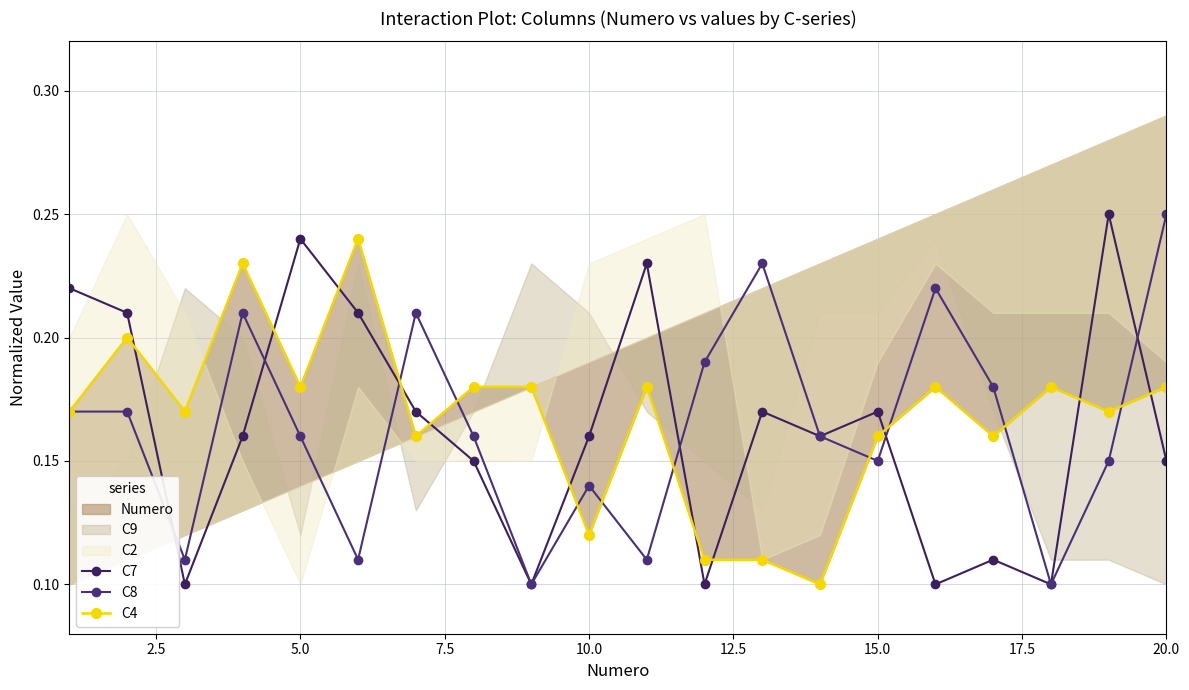

How many categories are shown in the chart?

20